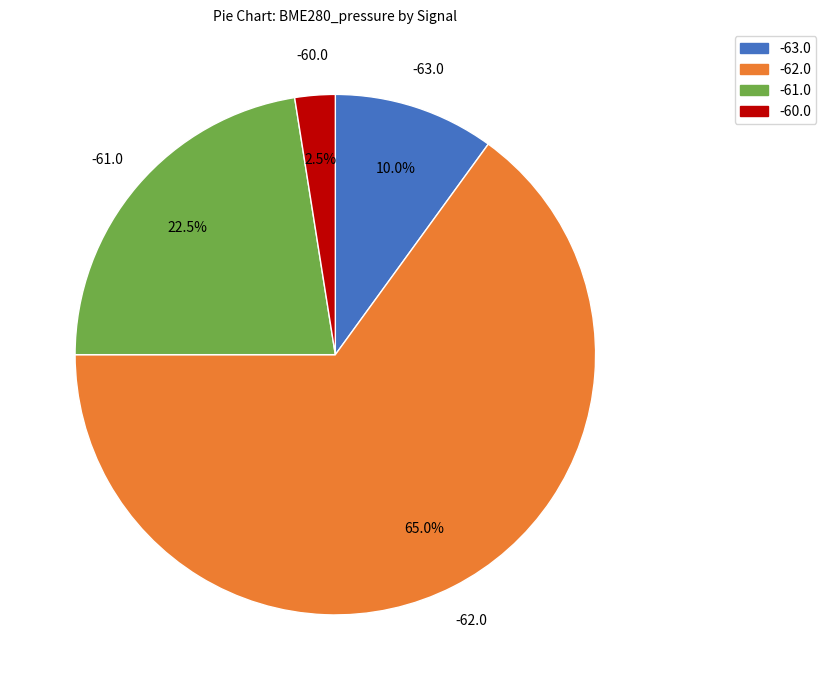

What is the total percentage of -63.0 and -61.0?

32.5%